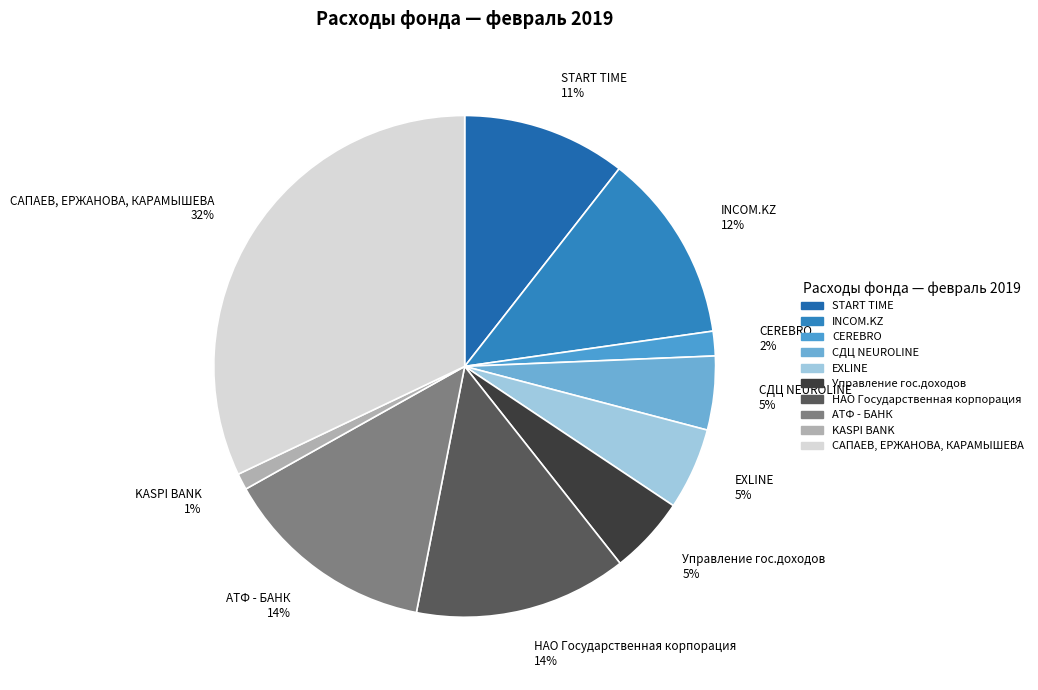

Count the number of slices in the pie.

10